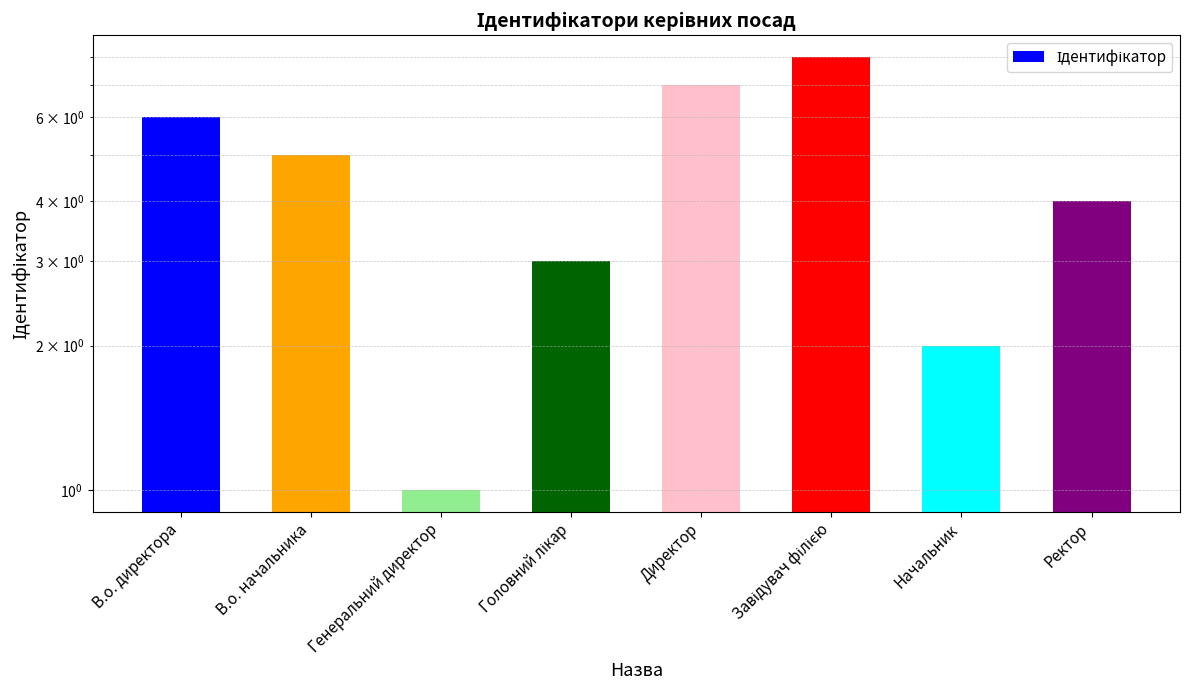

What is the smallest value displayed?

1